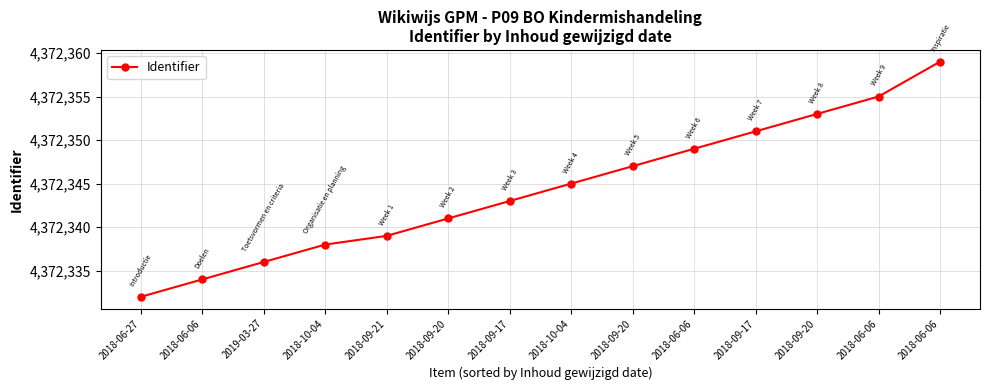

Where does the data first go above 4372345?

2018-09-20